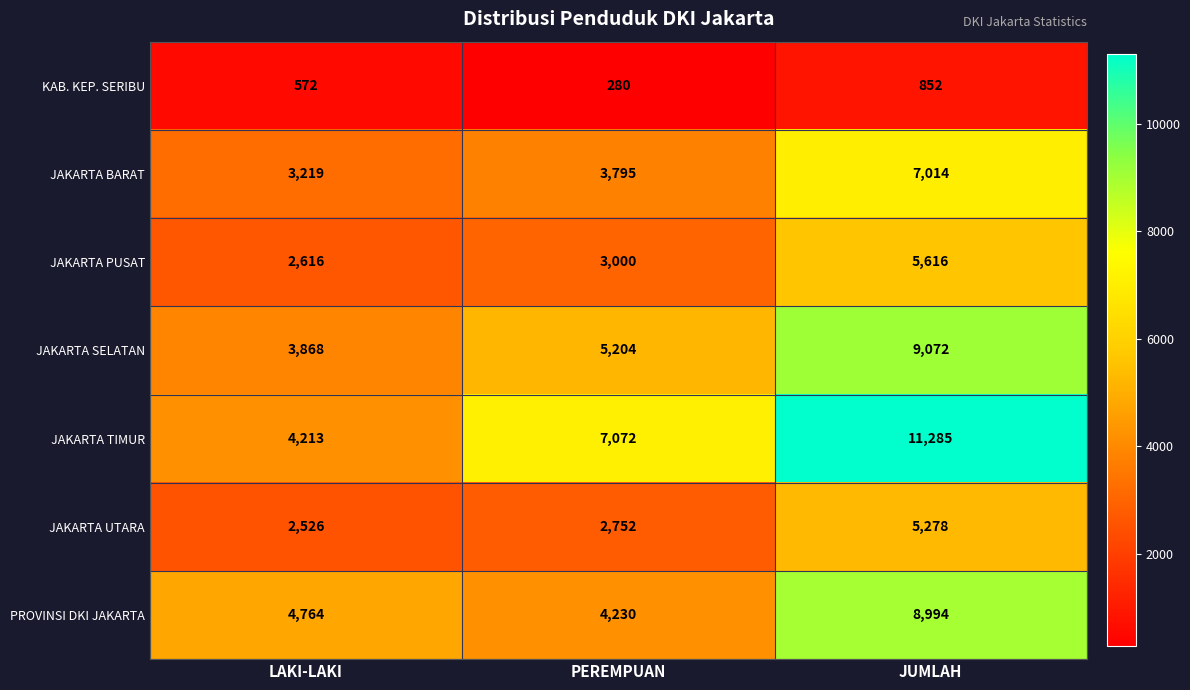

Which series has the largest total across all categories?

JAKARTA TIMUR